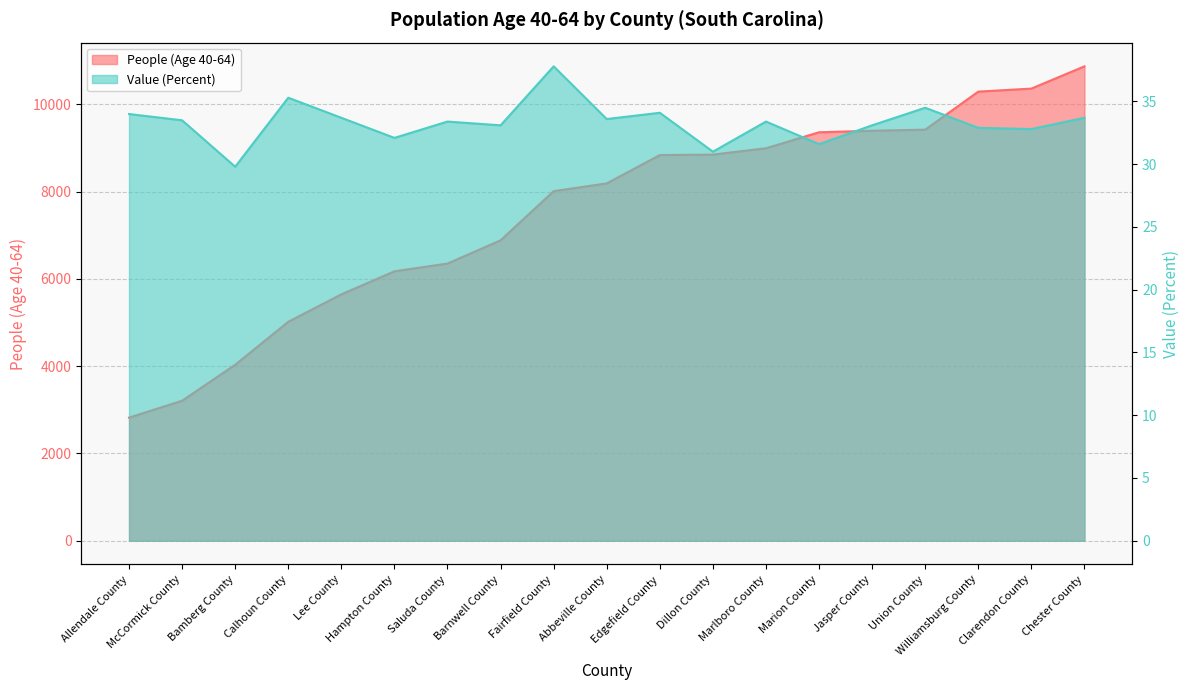

At how many categories does at least one series exceed 649?

19